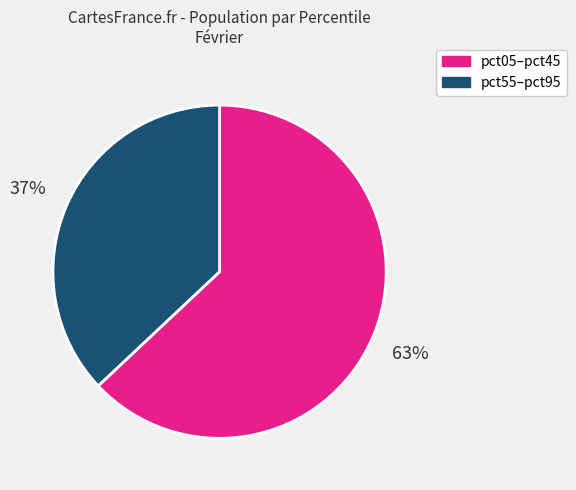

Is there any slice that represents more than half of the pie?

Yes